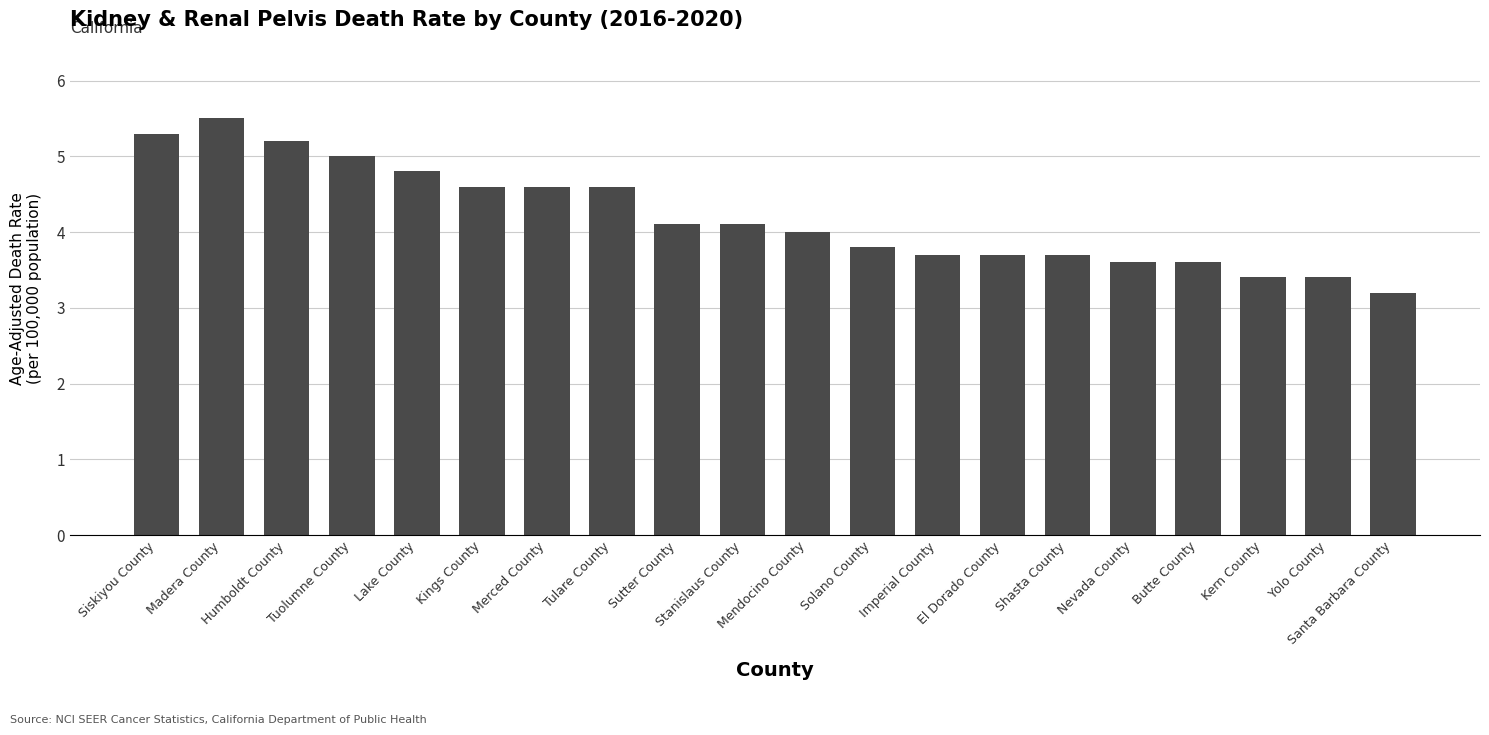

What is the maximum value shown in the chart?

5.5